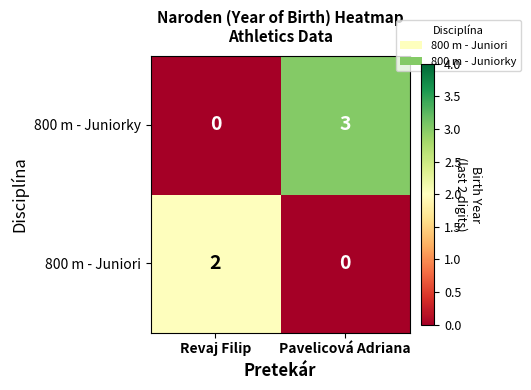

At how many categories does at least one series exceed 1?

2